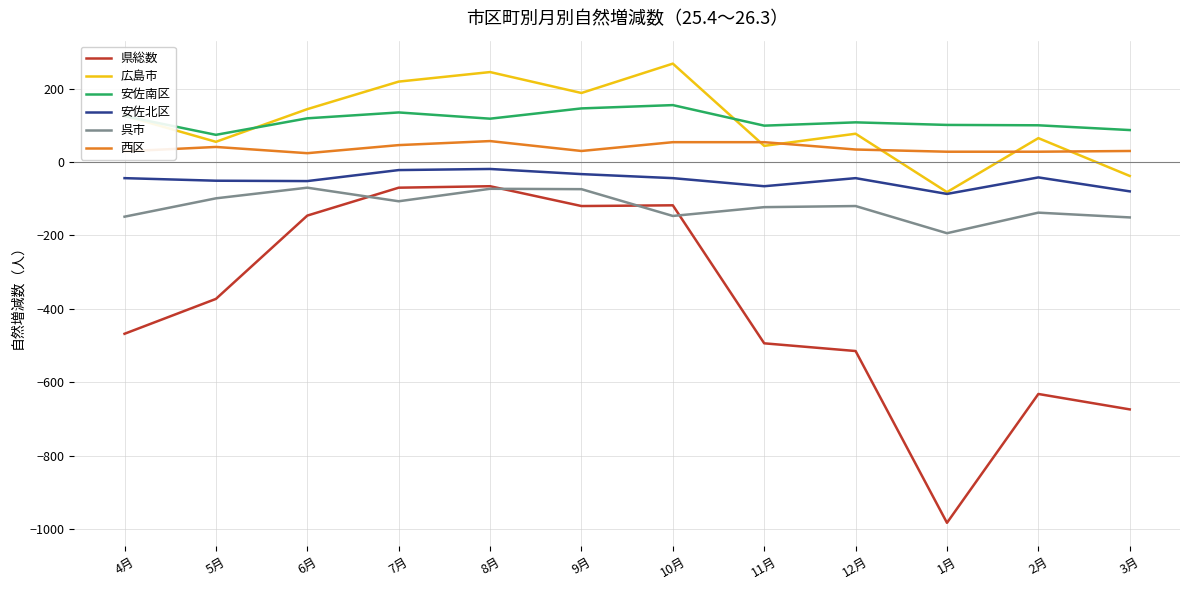

In 広島市, how many points are lower than both neighbors (excluding endpoints)?

4